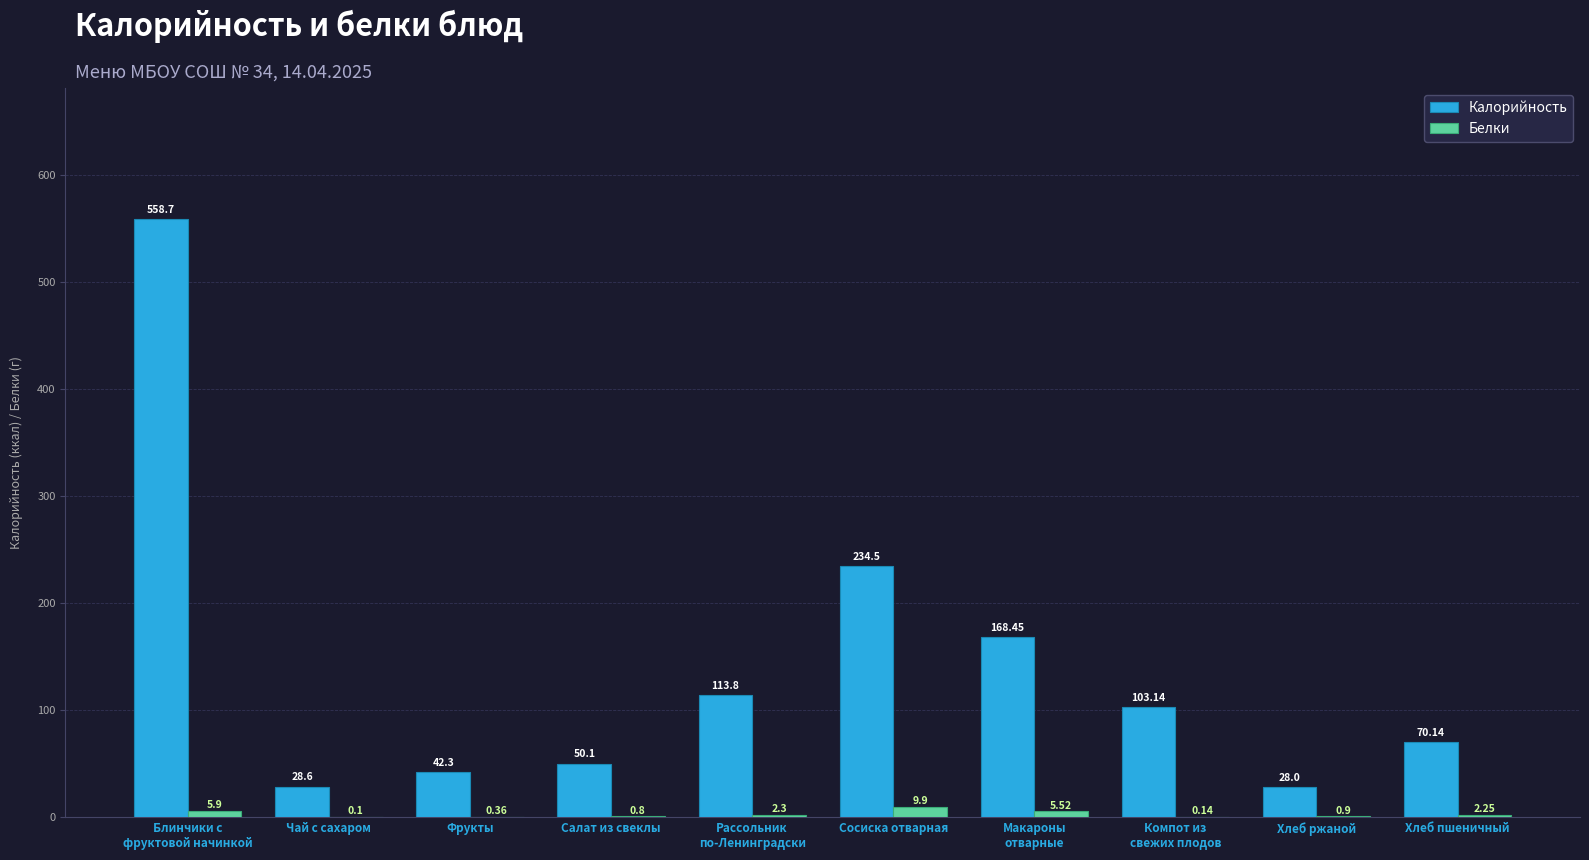

Which series has the largest total across all categories?

Калорийность